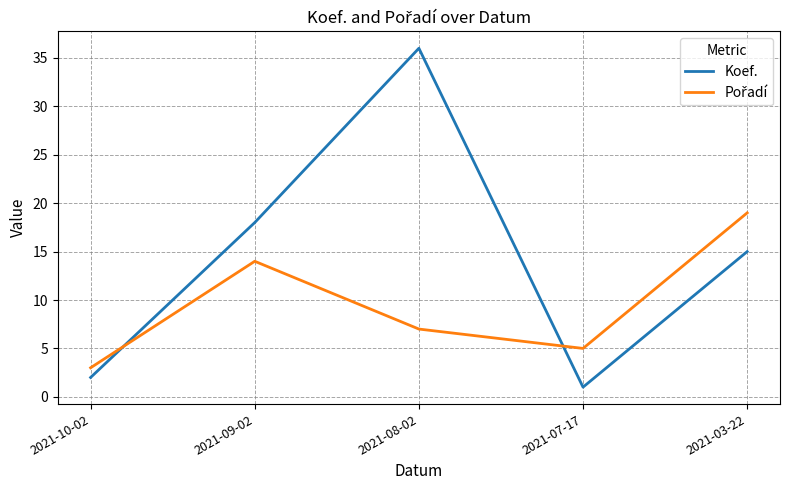

Which series has the largest total across all categories?

Koef.